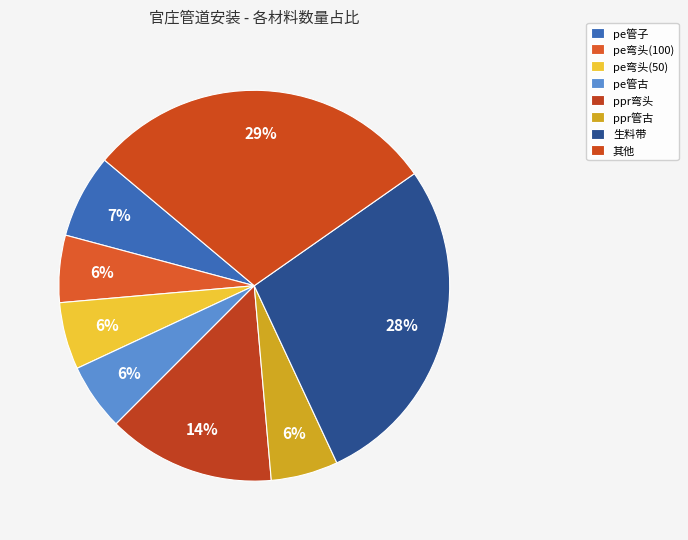

What percentage is NOT represented by pe管子?

93.1%